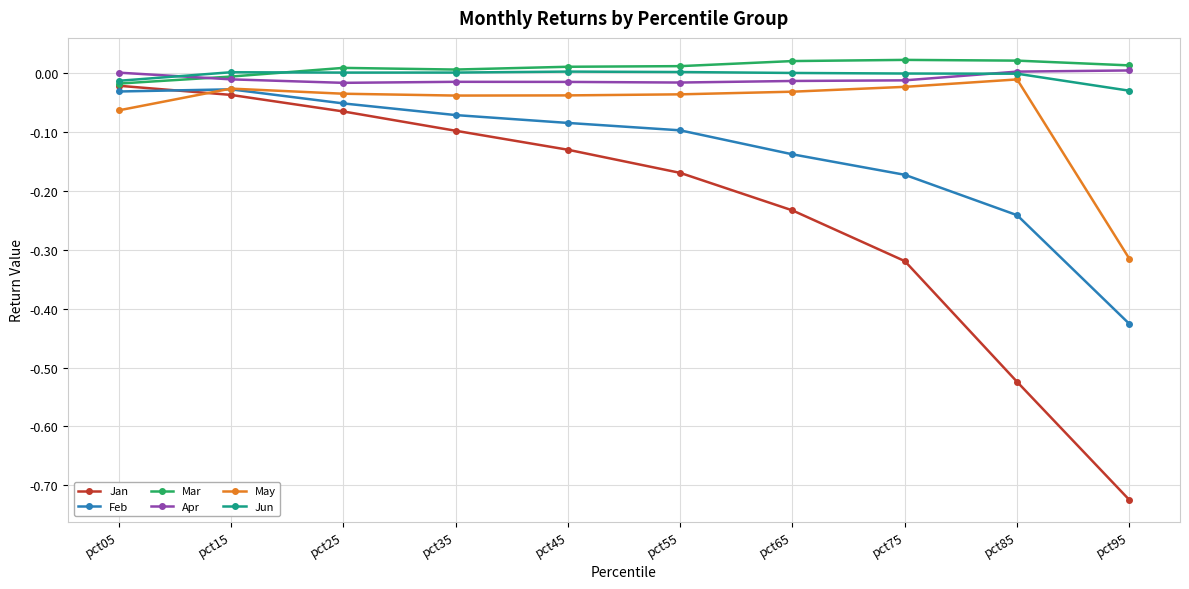

Is the value of Jan at pct45 greater than the value of Jun at pct15?

No